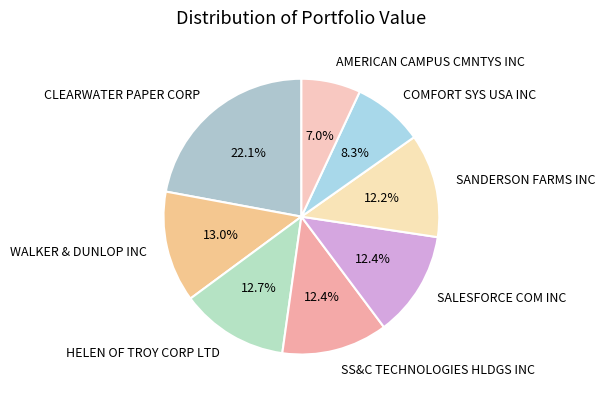

What is the ratio of the value at HELEN OF TROY CORP LTD to the value at SALESFORCE COM INC?

1.0